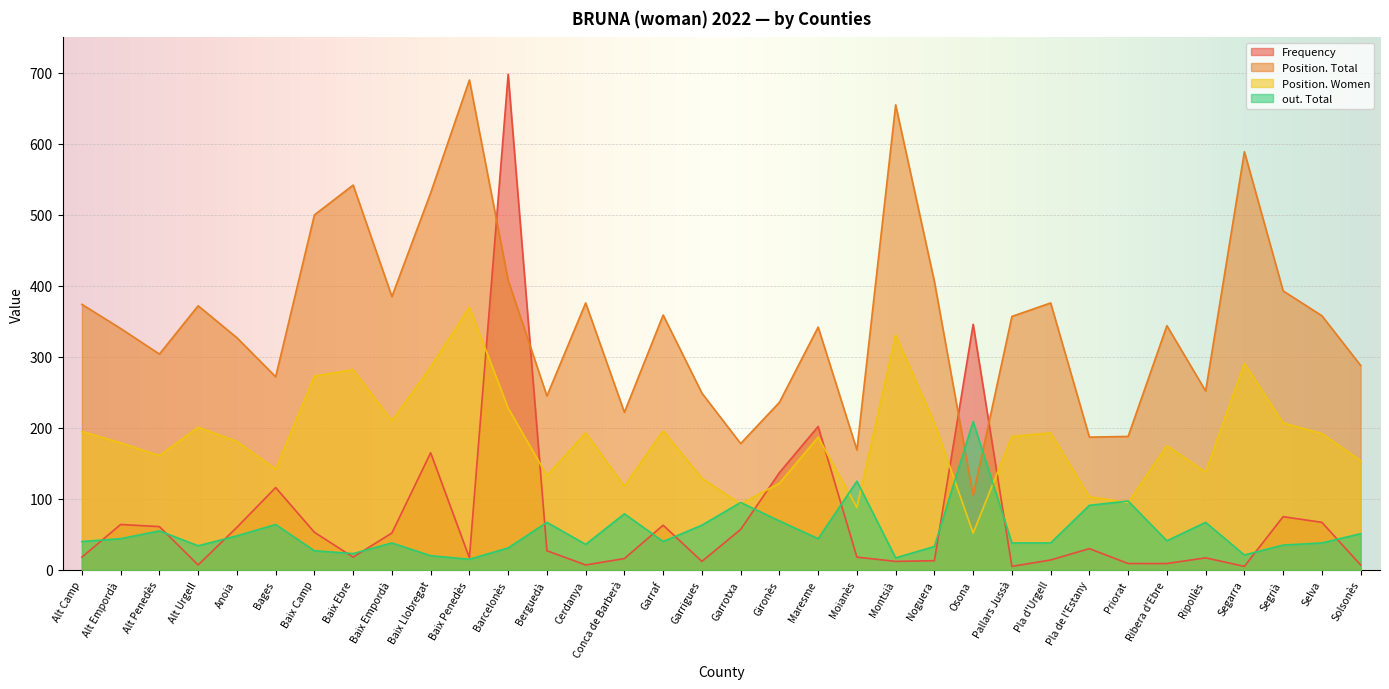

What is the difference between the second highest and second lowest values in the Frequency series?

341